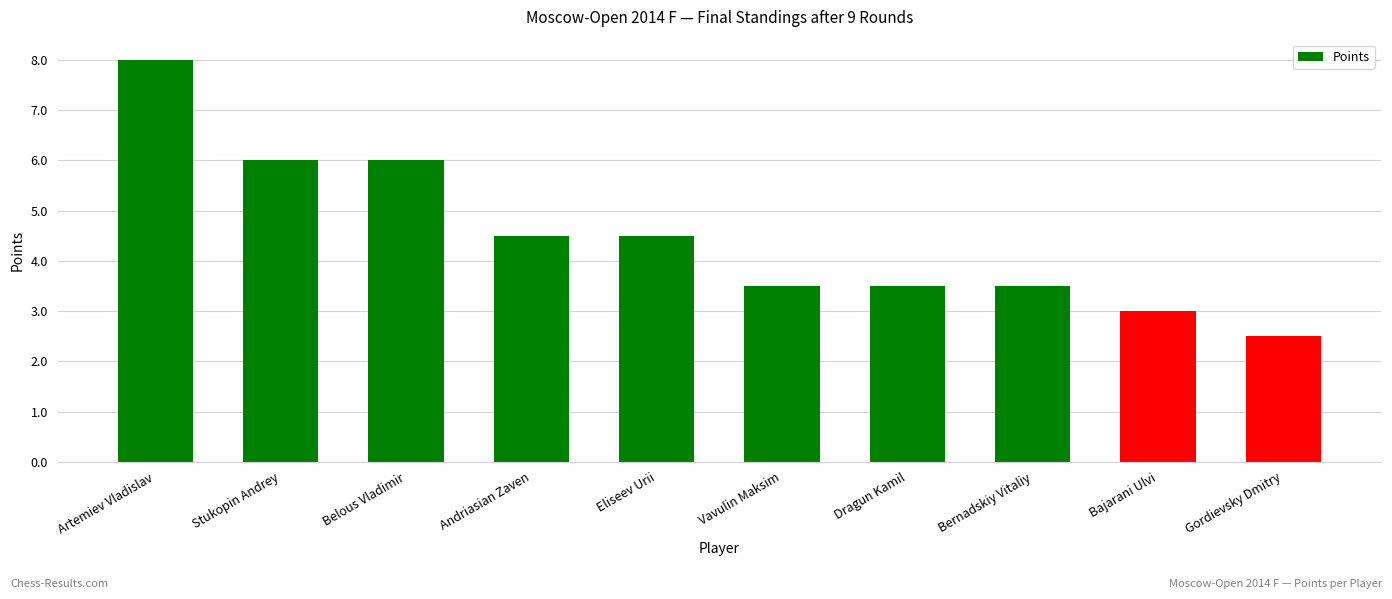

What is the maximum value shown in the chart?

8.0